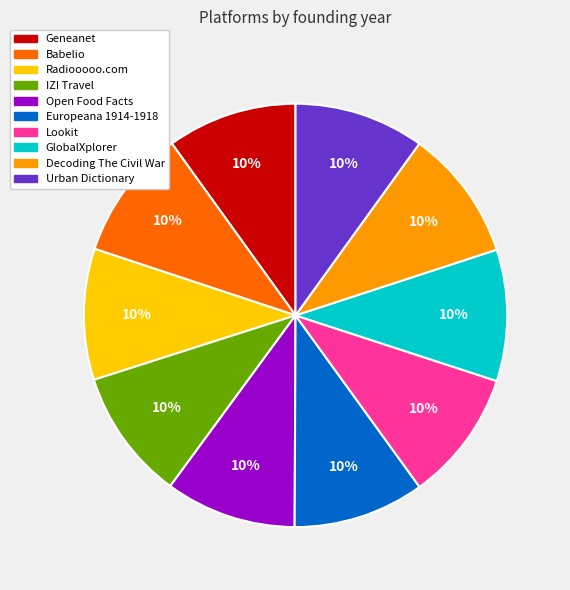

What percentage is the Geneanet slice, to the nearest percent?

10%